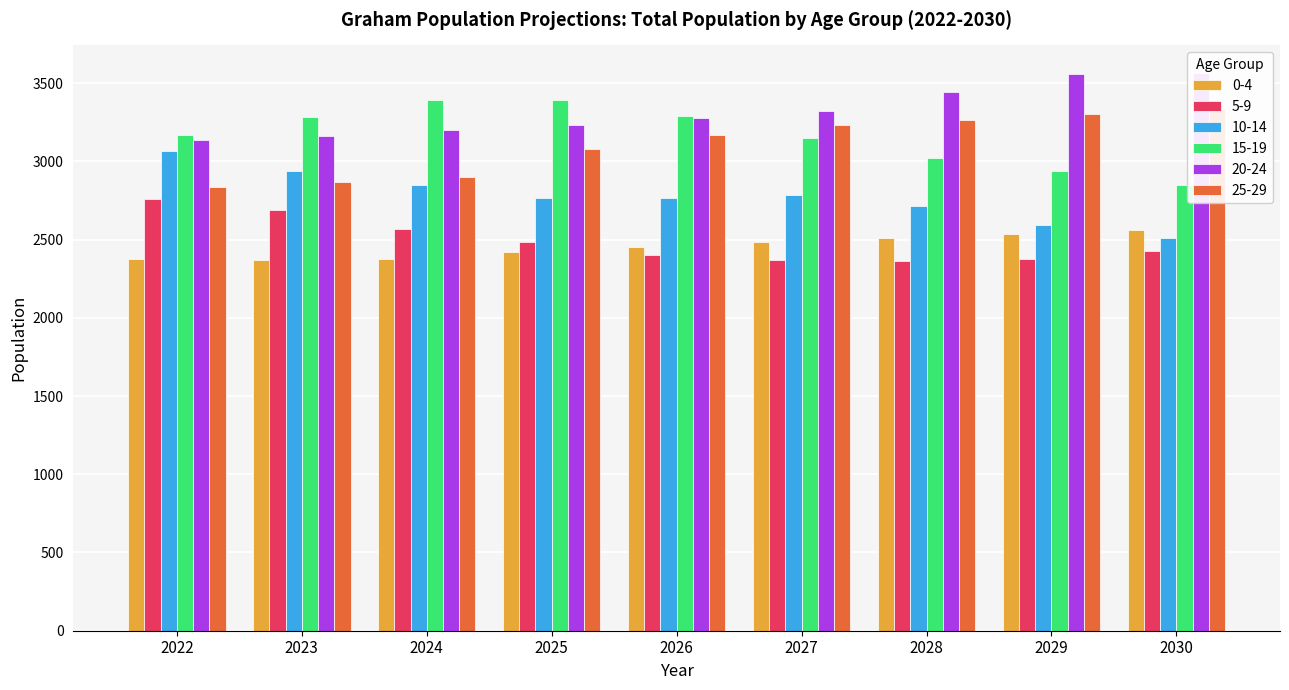

What is the value of the 20-24 bar at the 2nd from the left?

3162.9